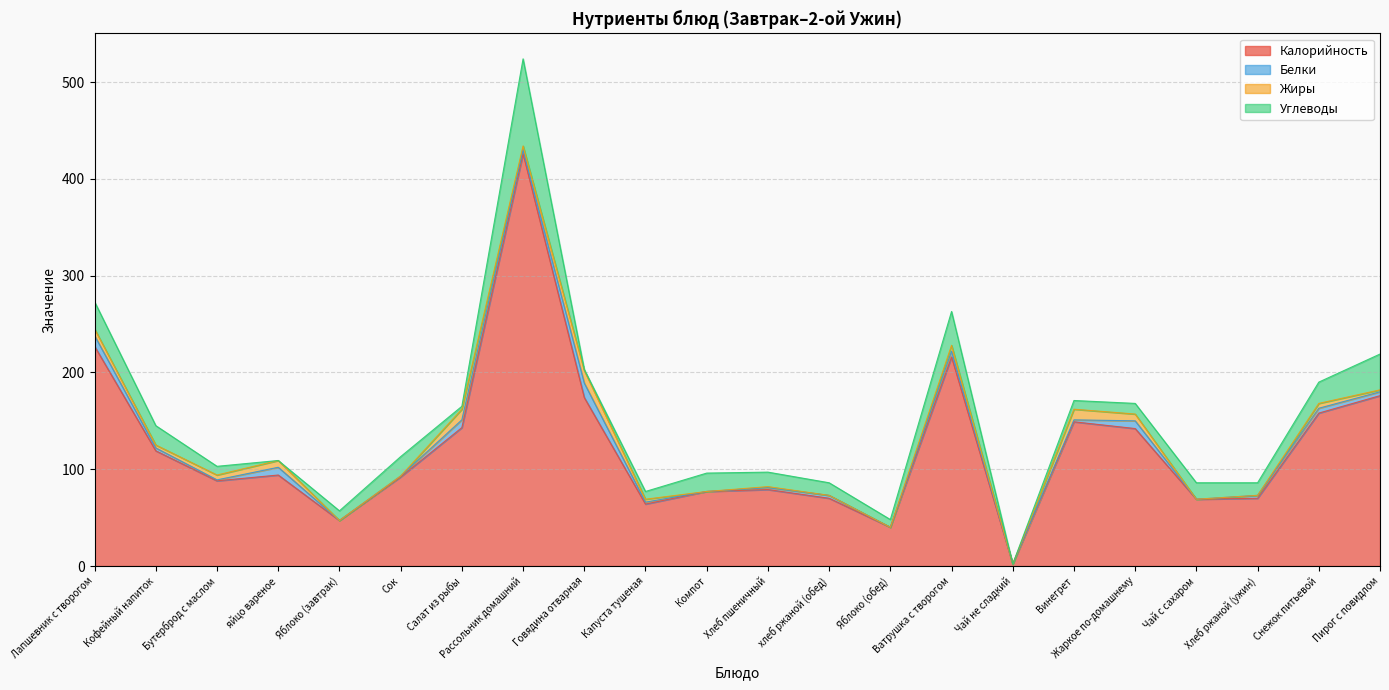

Count the number of categories in the chart.

22